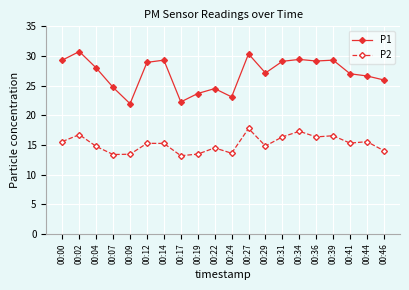

True or false: P2 and P1 cross at least once.

False